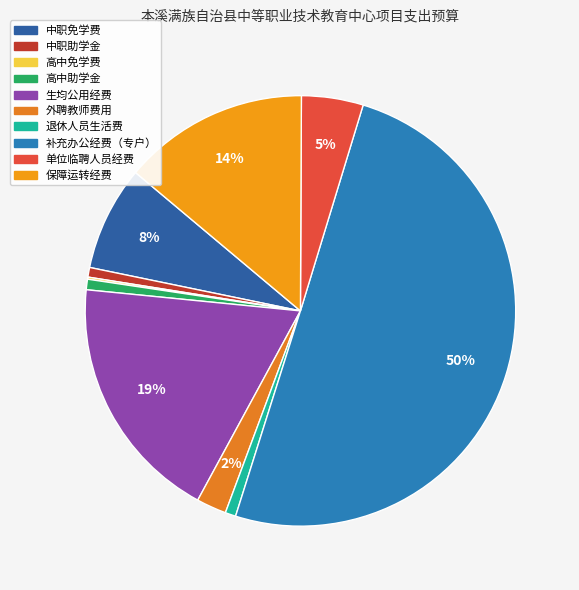

Which has a higher value, 保障运转经费 or 退休人员生活费?

保障运转经费